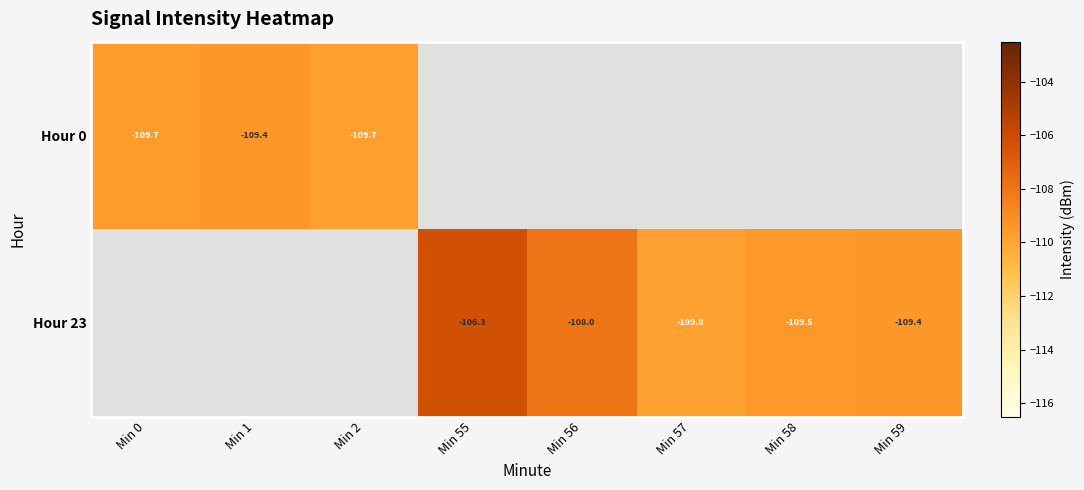

List the labels in order of Hour 0 value, smallest first.

Min 2, Min 0, Min 1, Min 55, Min 56, Min 57, Min 58, Min 59